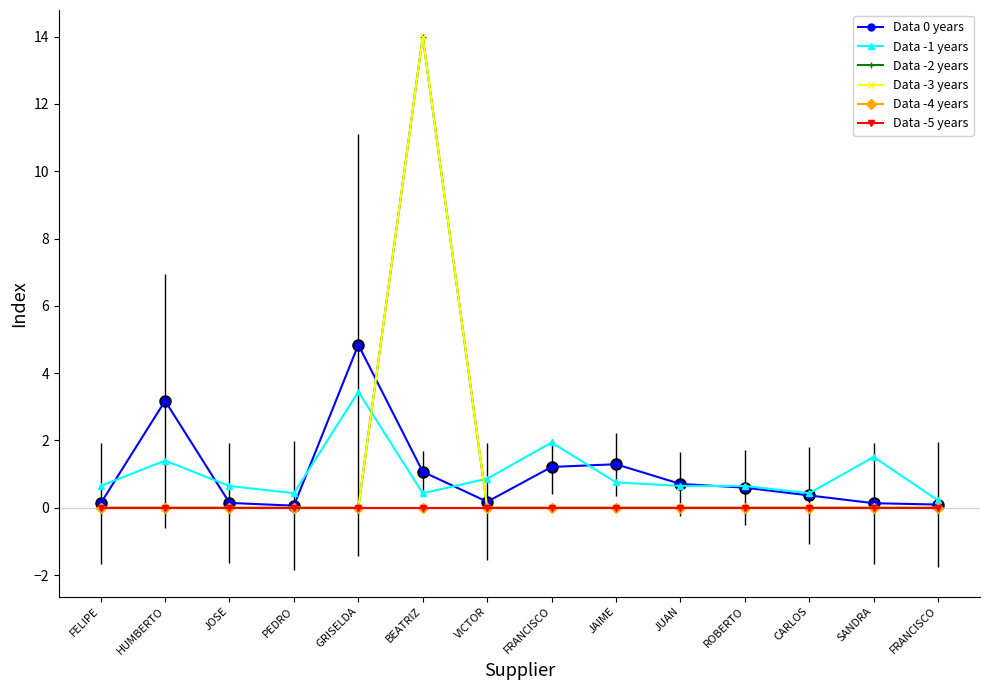

At how many categories does at least one series exceed 3?

3